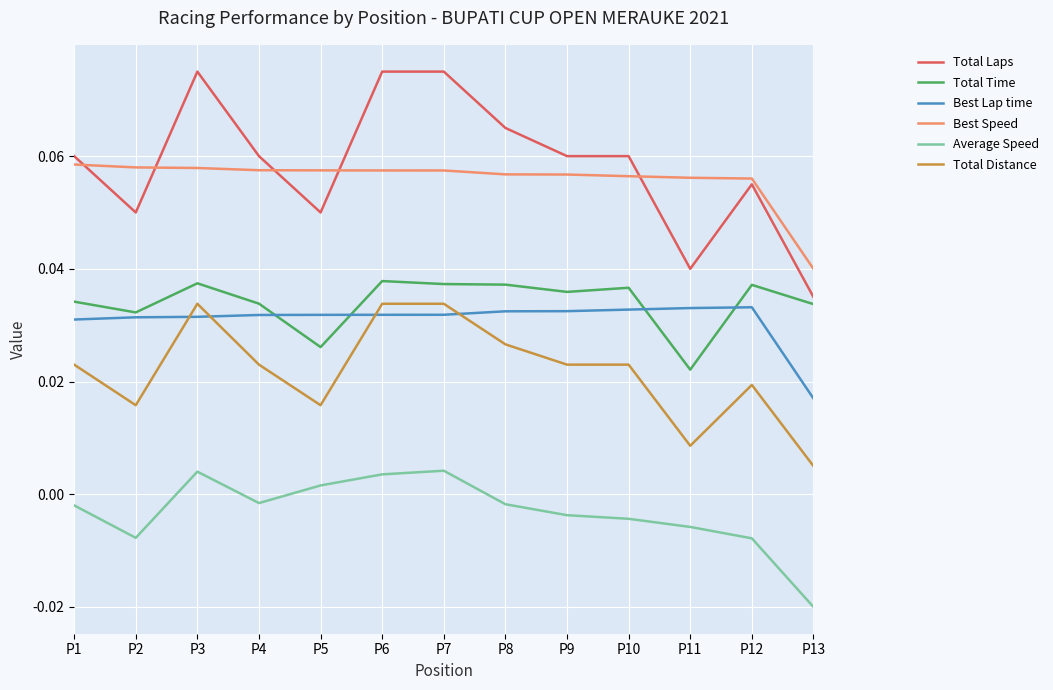

At which label is Best Lap time closest to 0?

P13